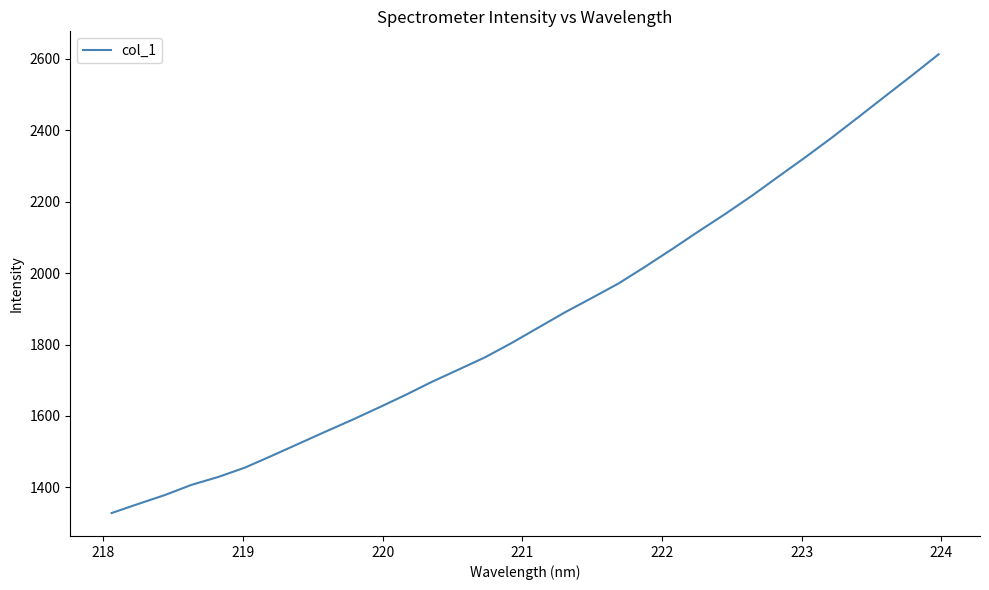

What is the maximum value shown in the chart?

2612.7